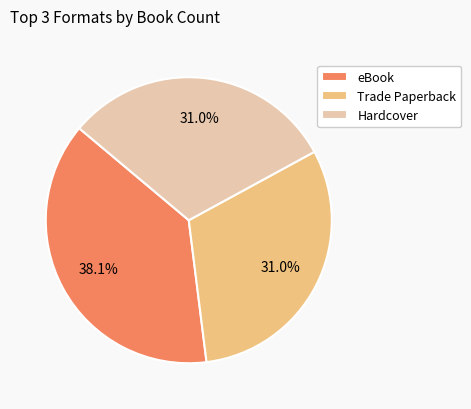

Does eBook represent more than half of the total?

No